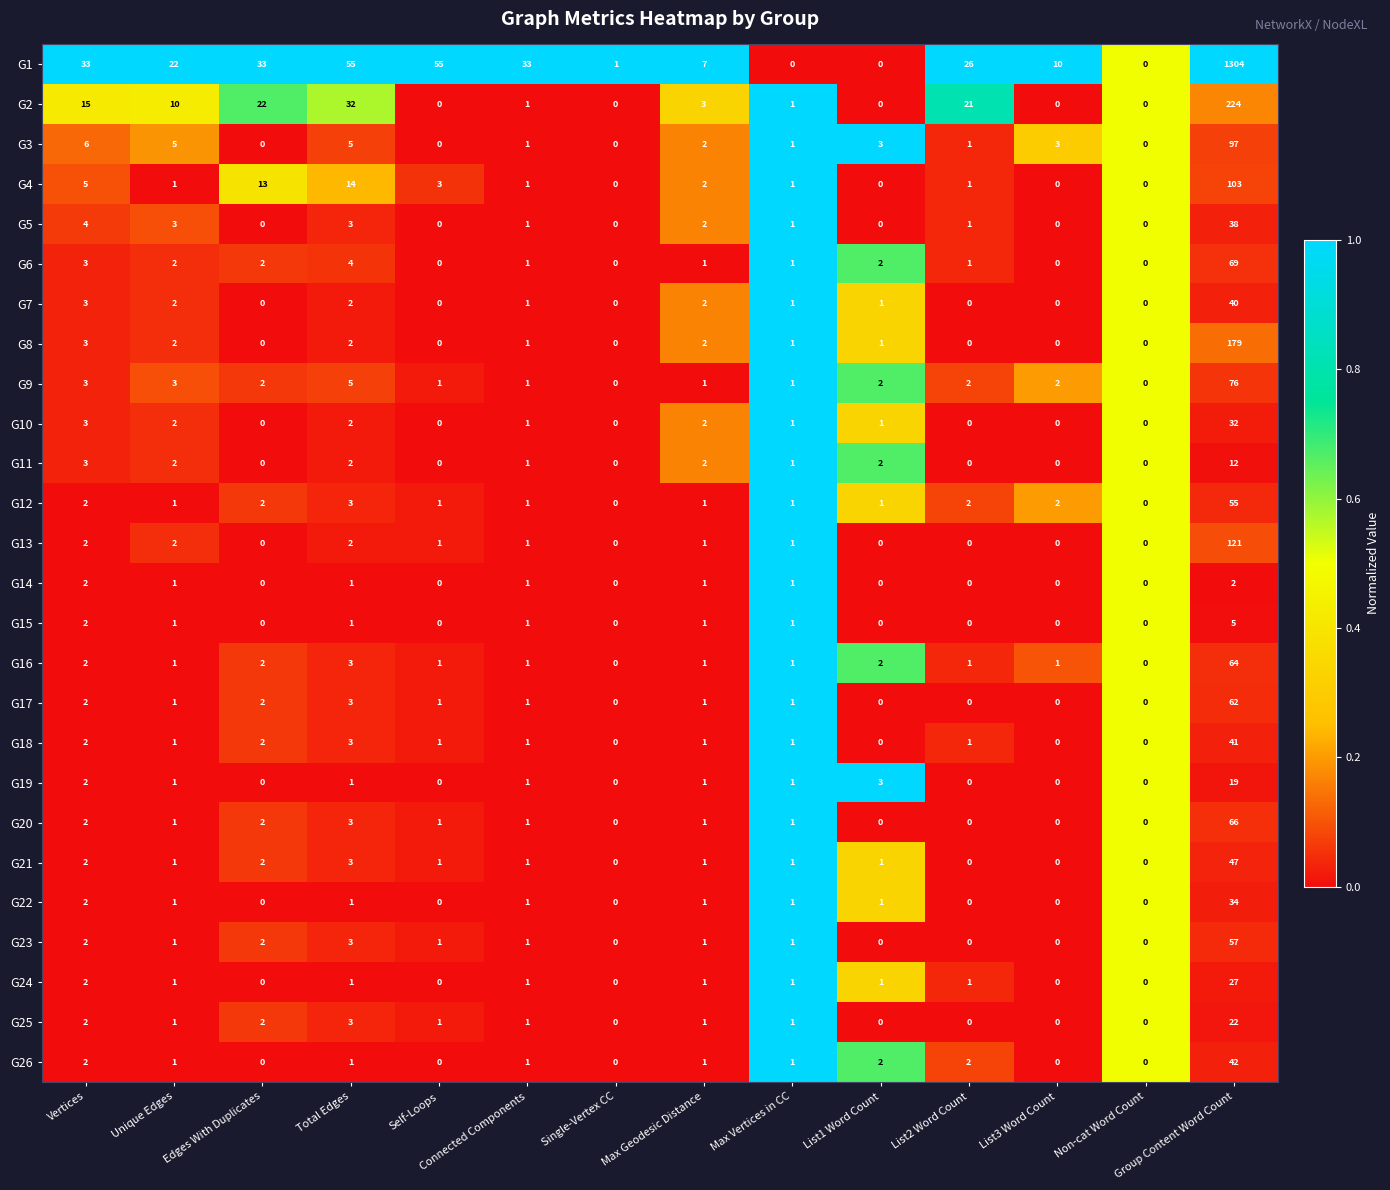

How many positive values does the G16 series have?

12